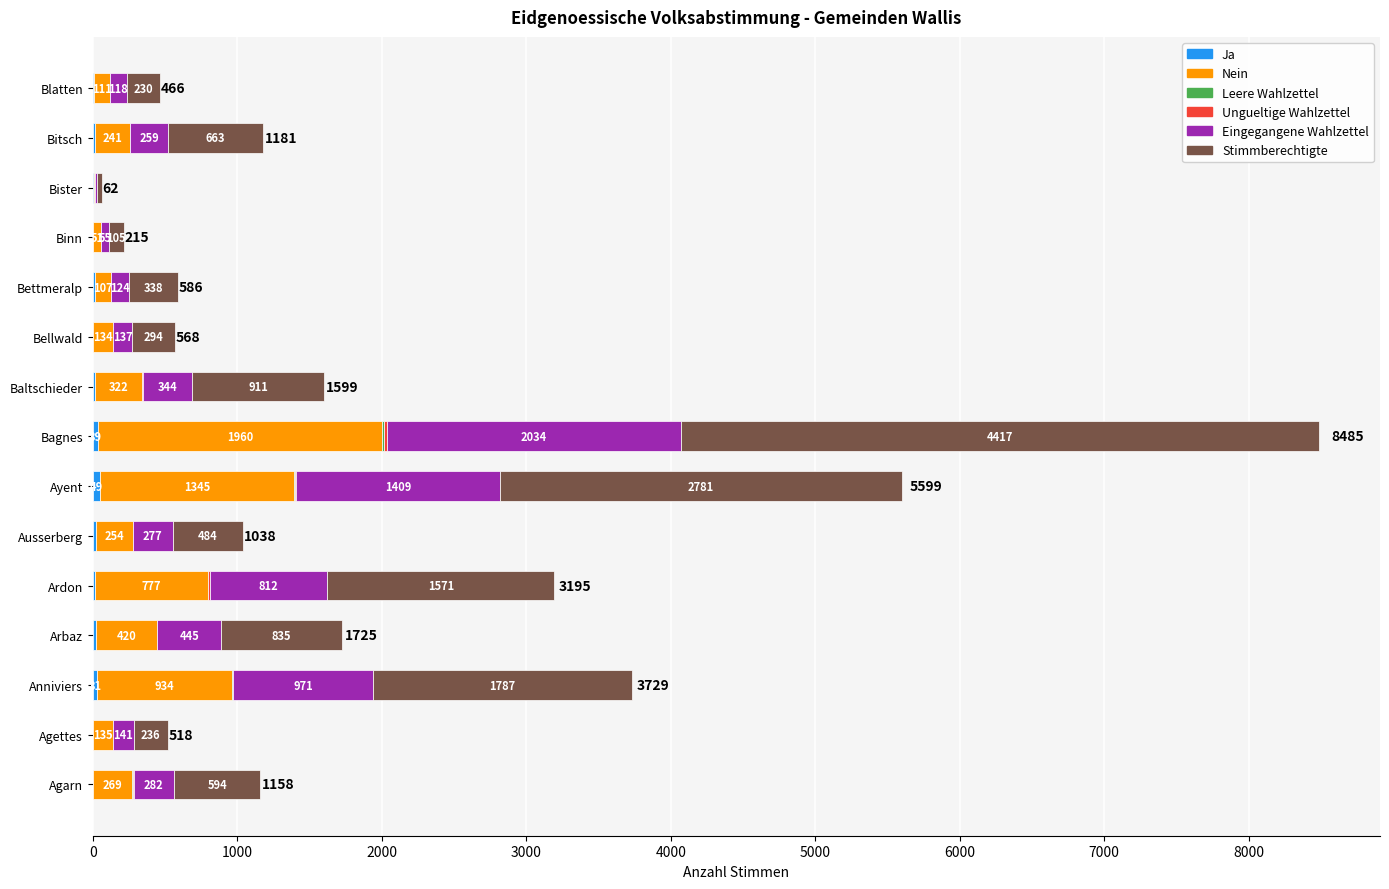

What is the total value across all series at Baltschieder?

1599